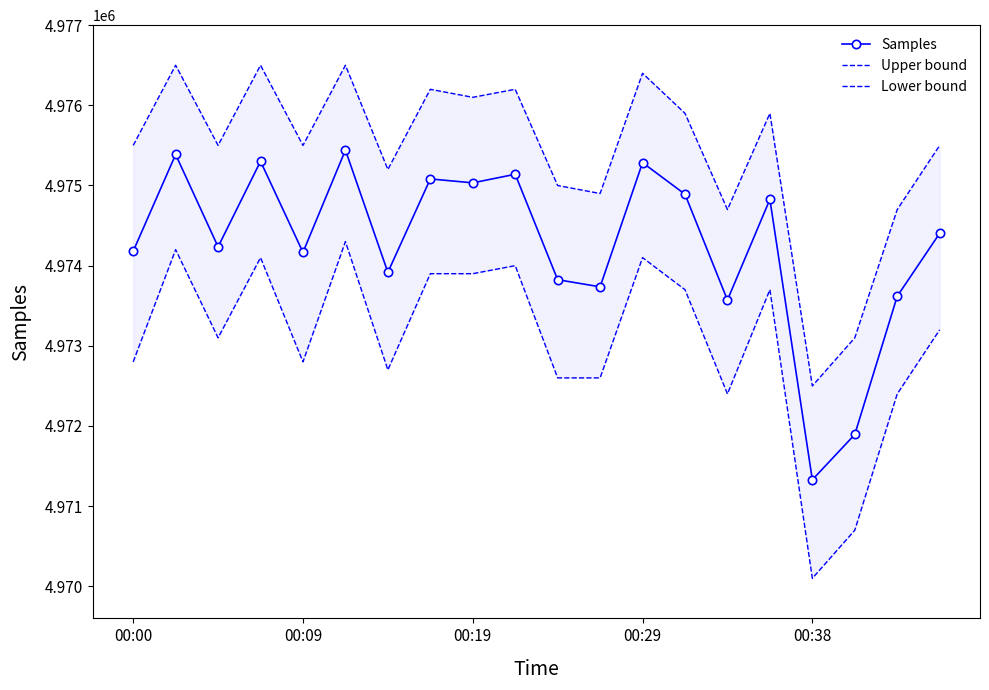

How many data points in Samples are less than 4974404?

10